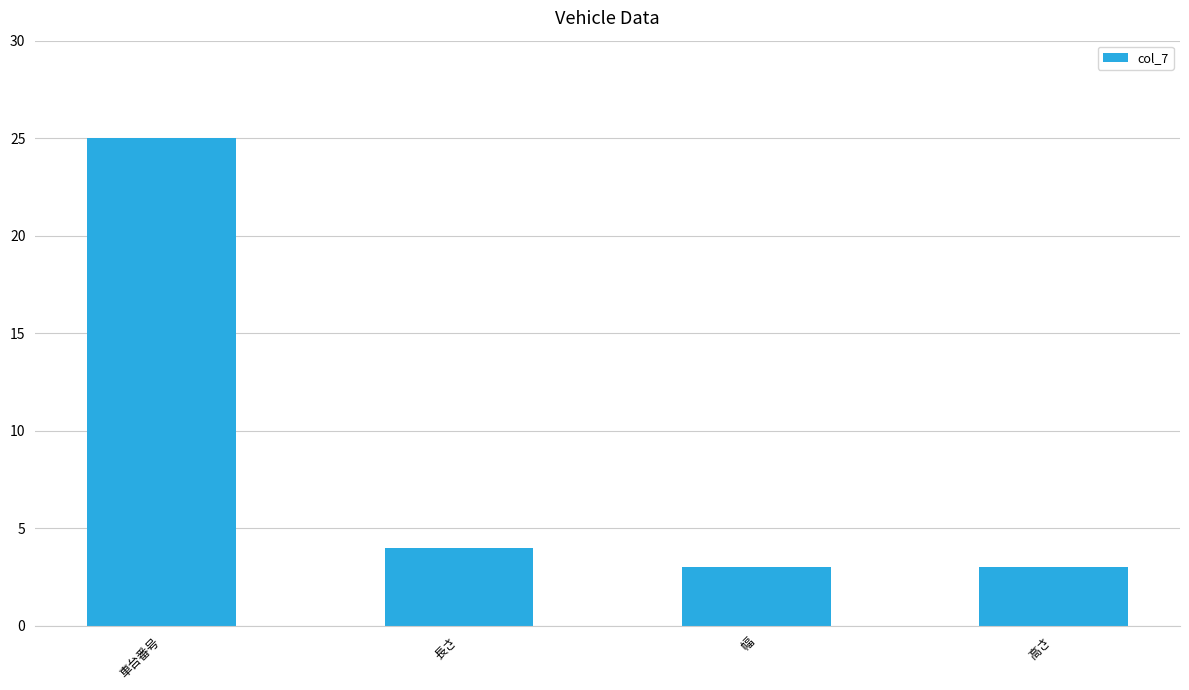

What is the maximum value shown in the chart?

25